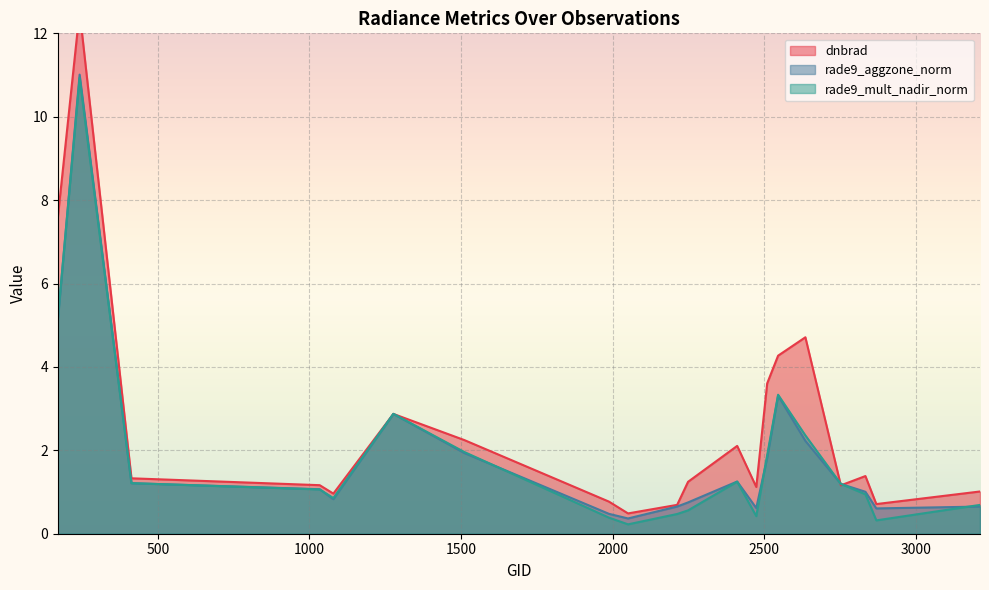

Reading right to left, list all the values displayed in this chart.

dnbrad: 1.0	0.7	1.4	1.2	4.7	4.3	3.6	1.1	2.1	1.2	0.7	0.5	0.8	2.2	2.9	1.0	1.2	1.3	12.5	7.6
rade9_aggzone_norm: 0.7	0.6	1.0	1.2	2.2	3.3	1.8	0.6	1.3	0.8	0.7	0.4	0.5	1.9	2.9	0.8	1.1	1.2	11.0	5.1
rade9_mult_nadir_norm: 0.7	0.3	0.9	1.2	2.4	3.3	1.9	0.4	1.2	0.6	0.5	0.2	0.4	2.0	2.9	0.9	1.1	1.2	10.9	5.1